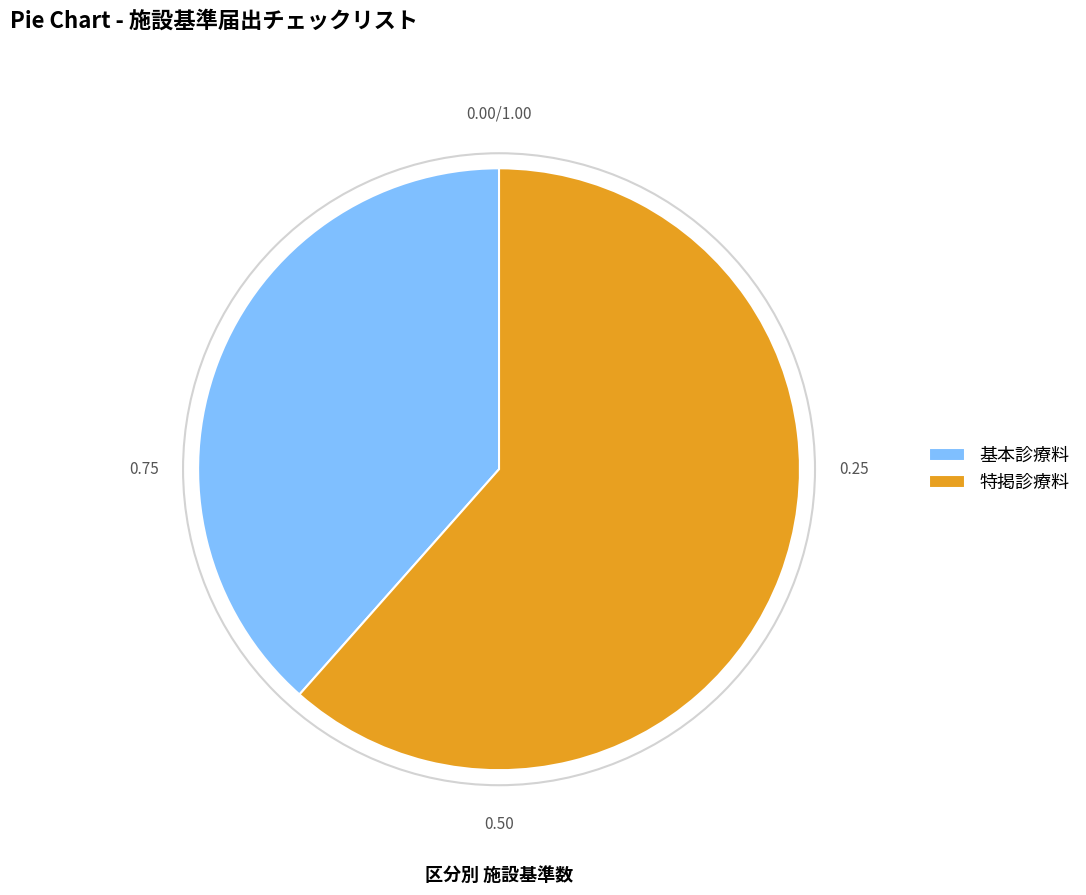

What is the ratio of the value at 特掲診療料 to the value at 基本診療料?

1.6